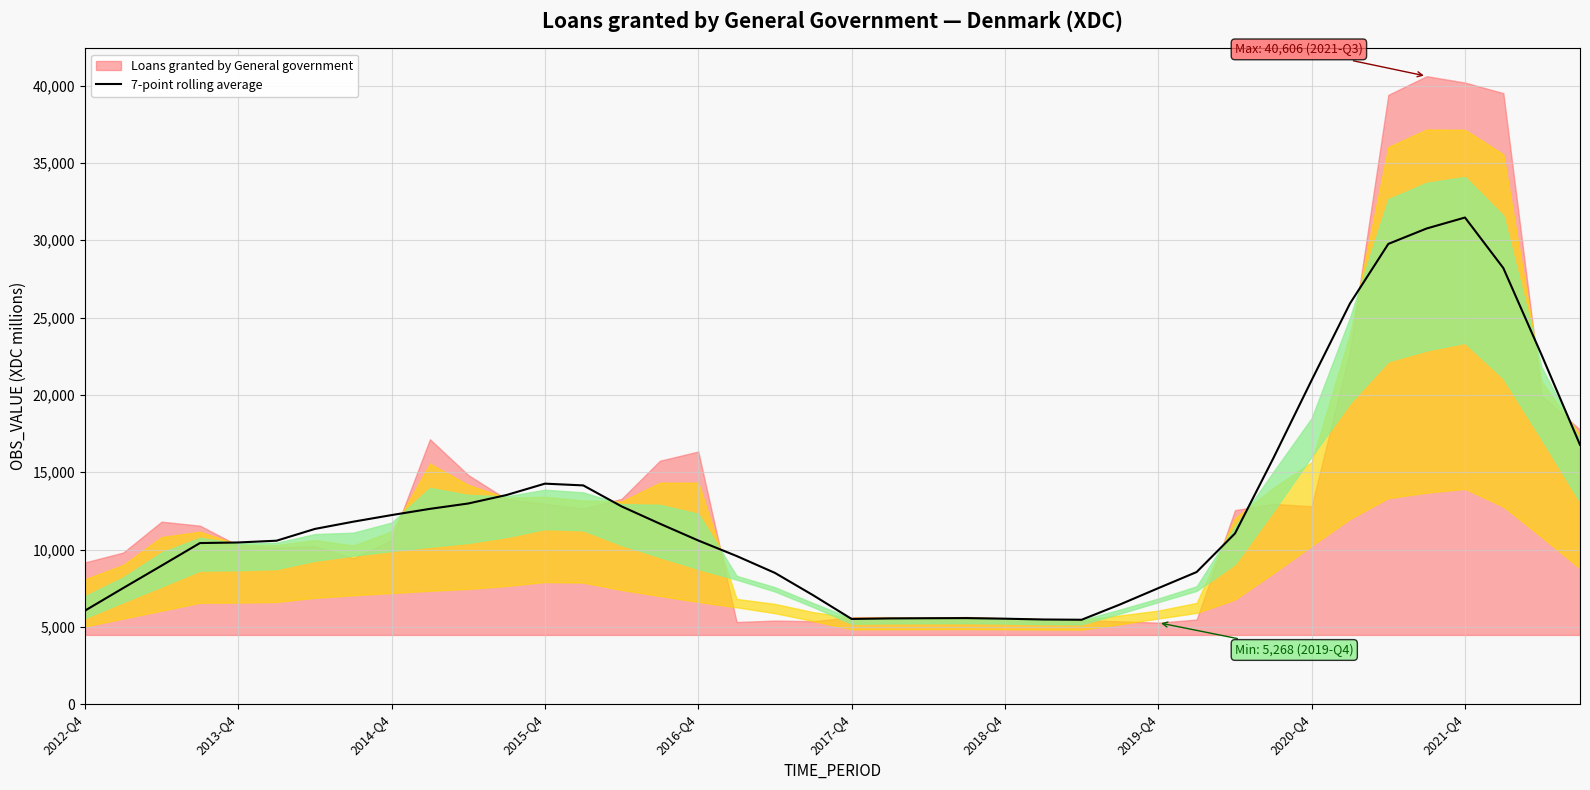

What is the average value?

12785.3